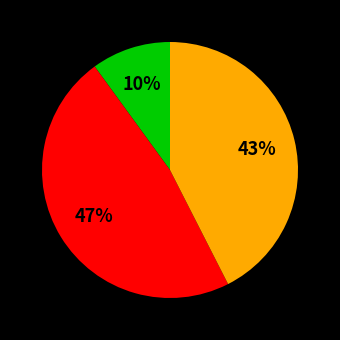

Is there a majority slice in this chart?

No